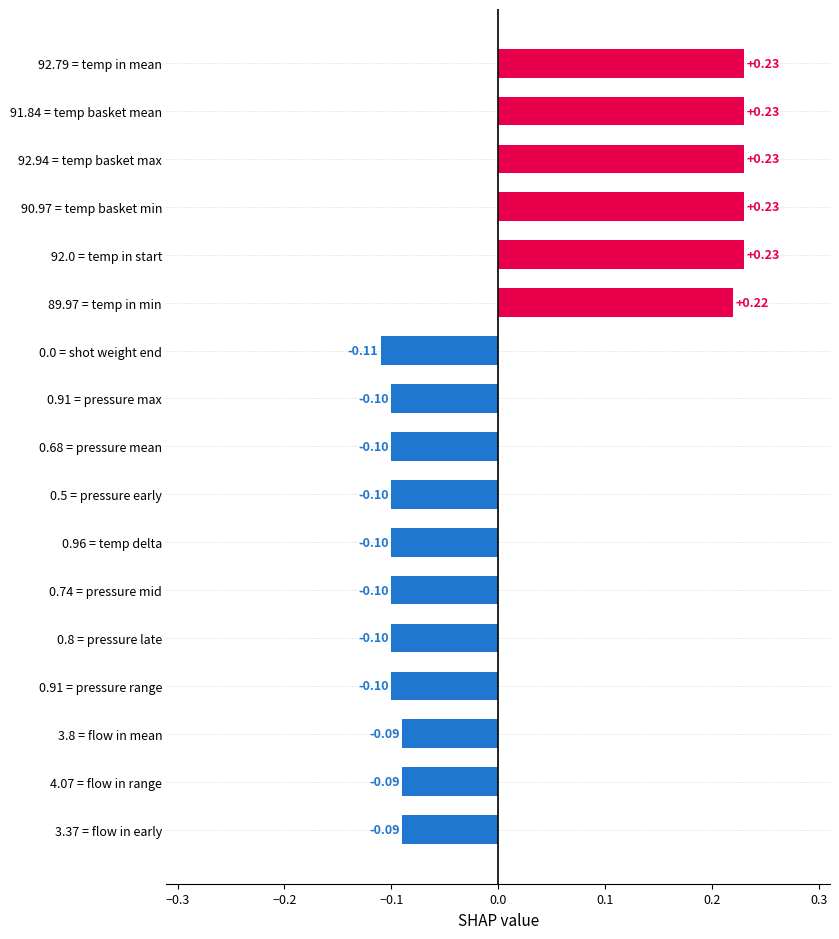

What is the difference between the second highest and second lowest values?

0.3